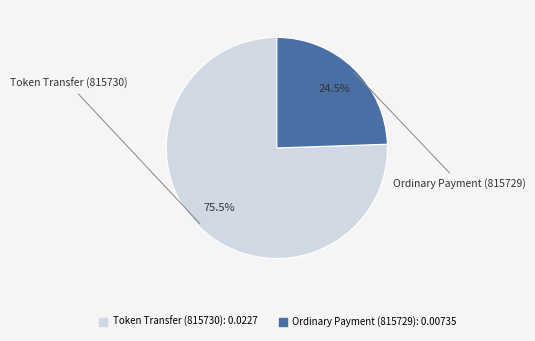

Do Token Transfer (815730) and Ordinary Payment (815729) together represent more than half of the pie?

Yes